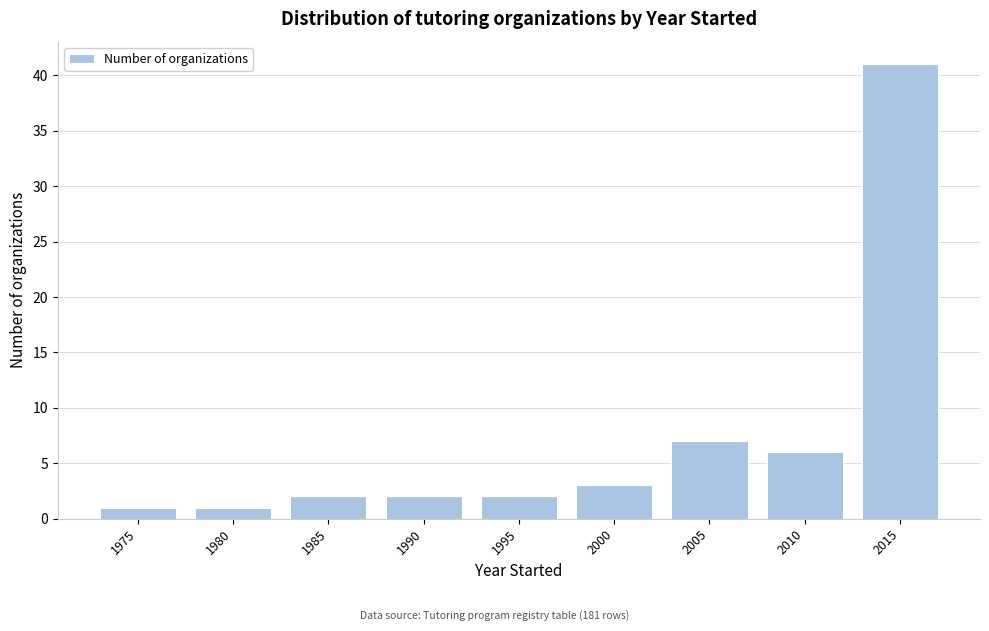

Reading right to left, list all the values displayed in this chart.

41	6	7	3	2	2	2	1	1